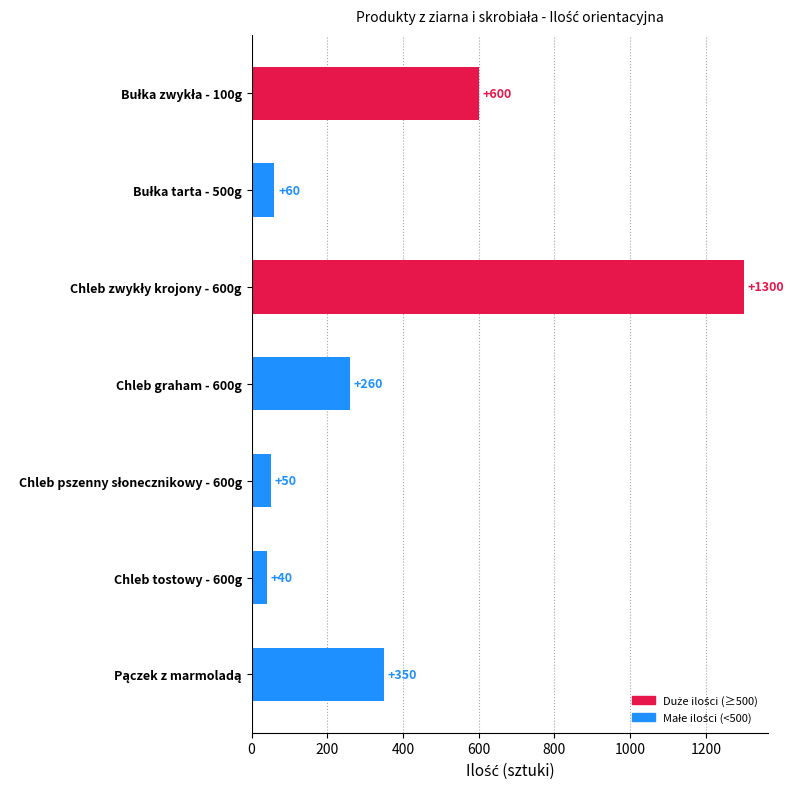

What is the value of the 5th bar from the top?

50